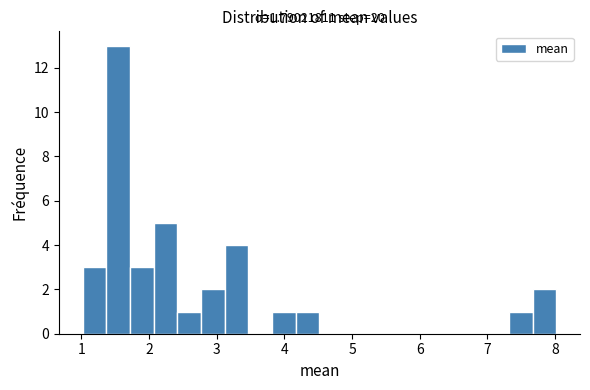

Read against the x-axis, roughly where is the centre of the tallest bar?

1.5